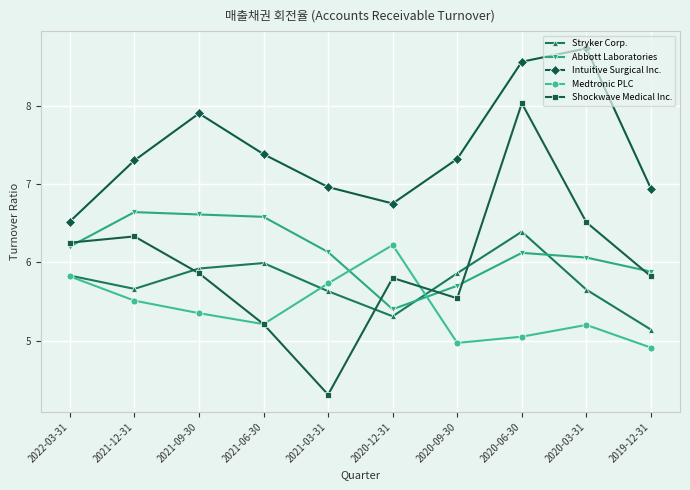

Between 2021-12-31 and 2021-06-30, which series saw the biggest shift?

Shockwave Medical Inc.